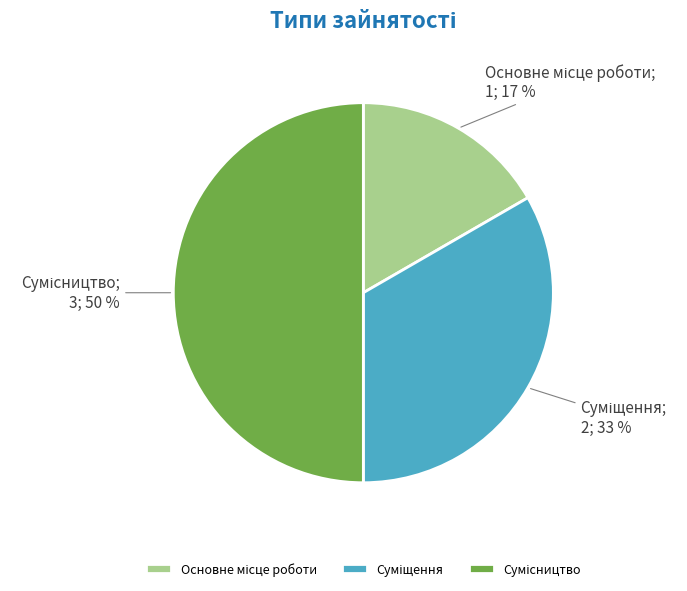

Count the number of slices in the pie.

3